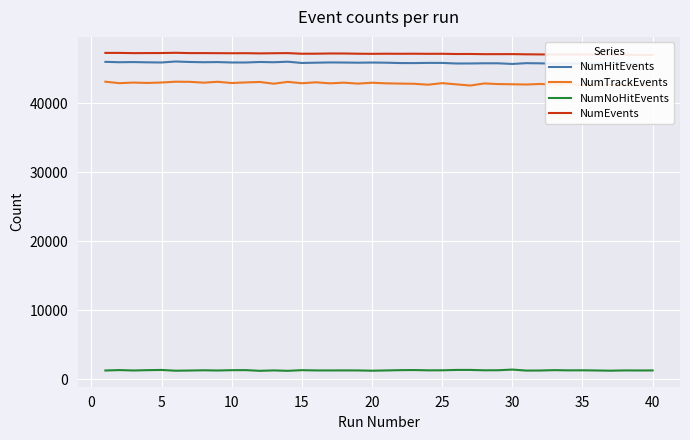

How many series are shown in this chart?

4